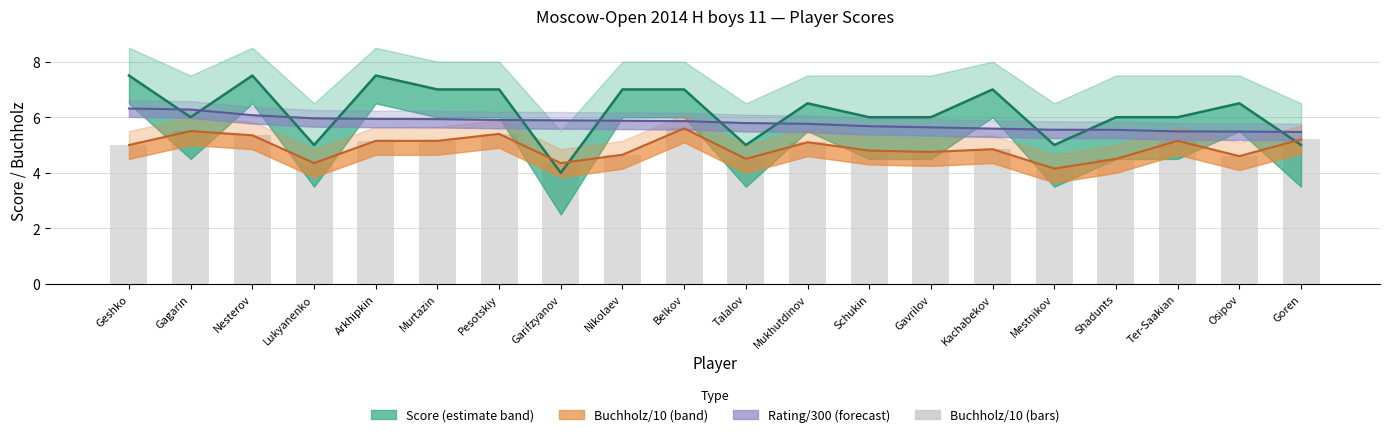

List the labels in order of value, largest first.

Belkov, Gagarin, Pesotskiy, Nesterov, Goren, Arkhipkin, Murtazin, Ter-Saakian, Mukhutdinov, Geshko, Kachabekov, Schukin, Gavrilov, Nikolaev, Osipov, Talalov, Shadunts, Lukyanenko, Garifzyanov, Mestnikov